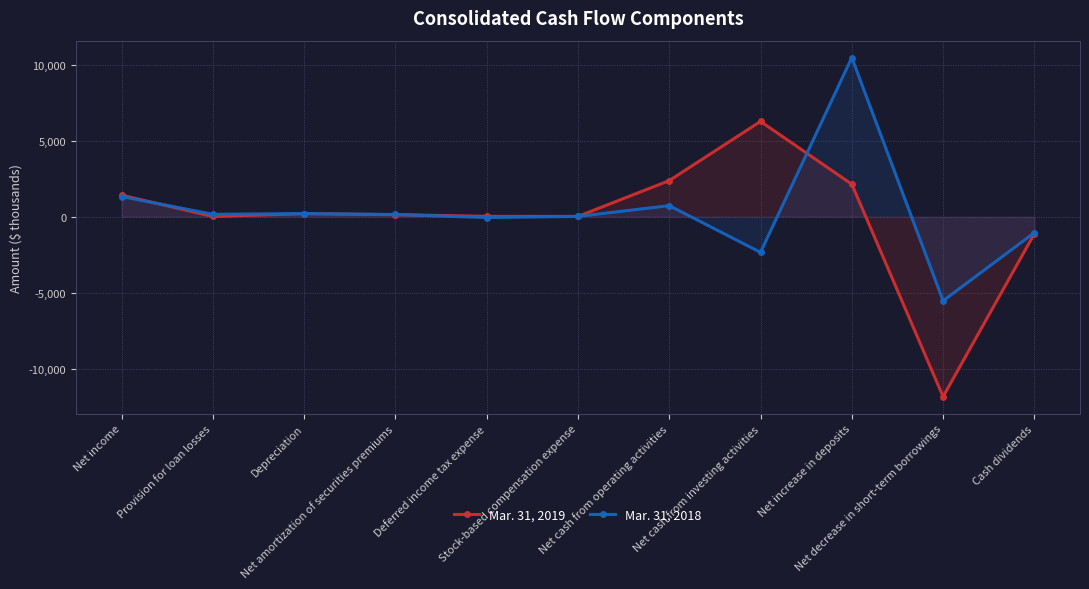

What is the minimum value shown in the chart?

-11828